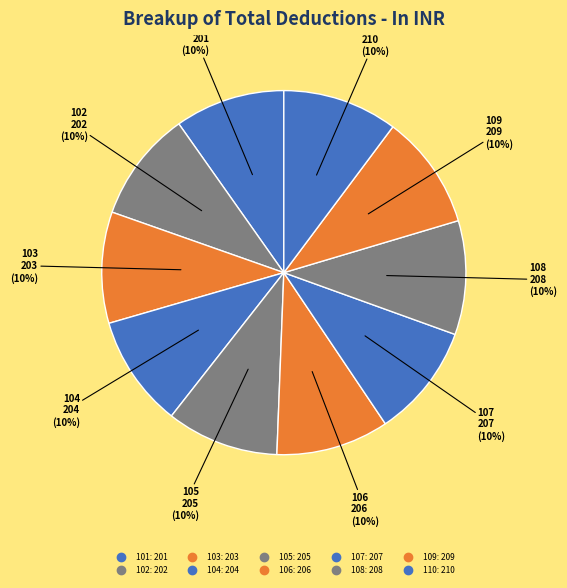

Does 105 represent more than half of the total?

No